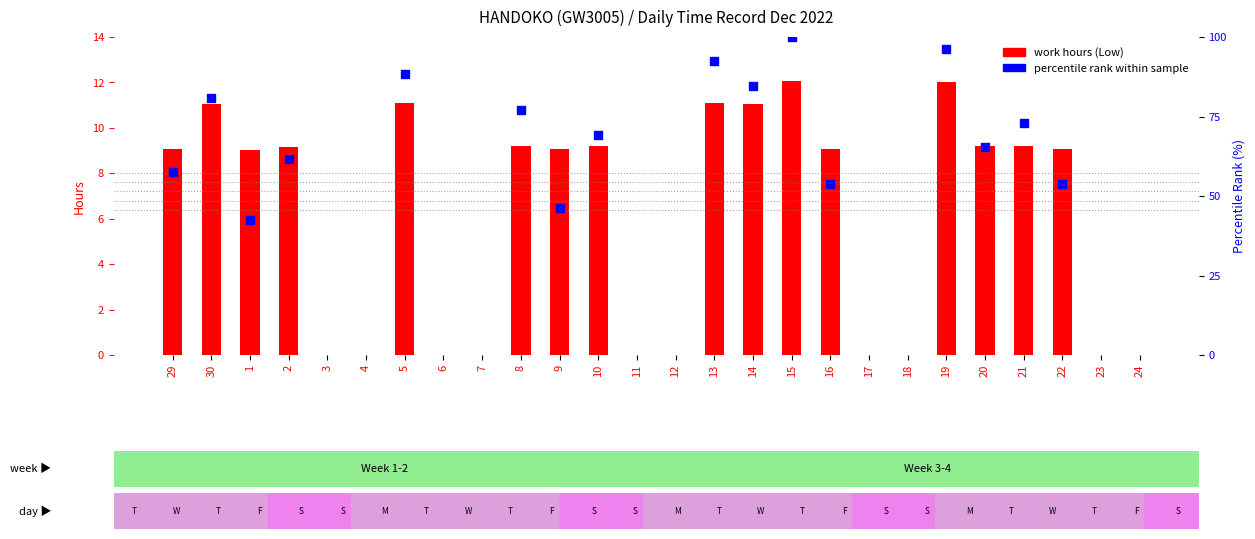

Which has a higher value, 2 or 19?

19